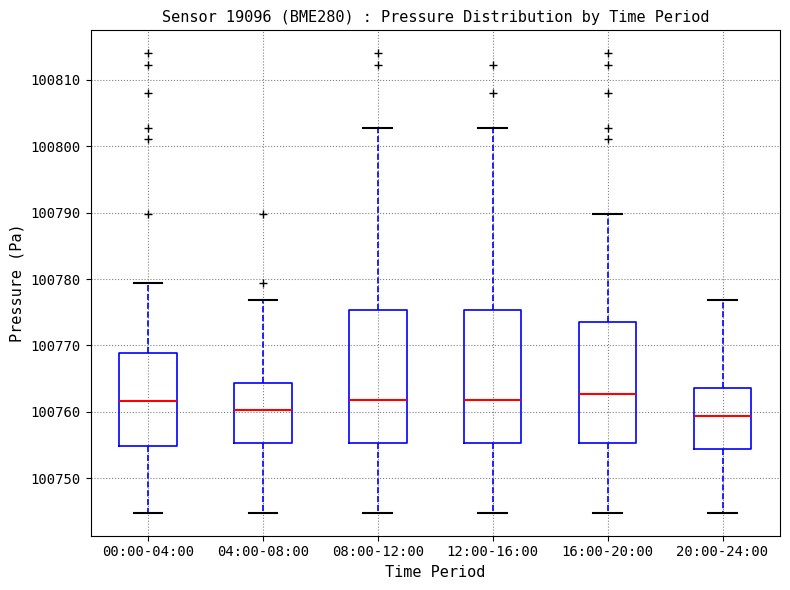

Where does the lower whisker of the box for 12:00-16:00 end on the y-axis? The values are not printed on the chart, so give them approximately, as read against the axis.

100745